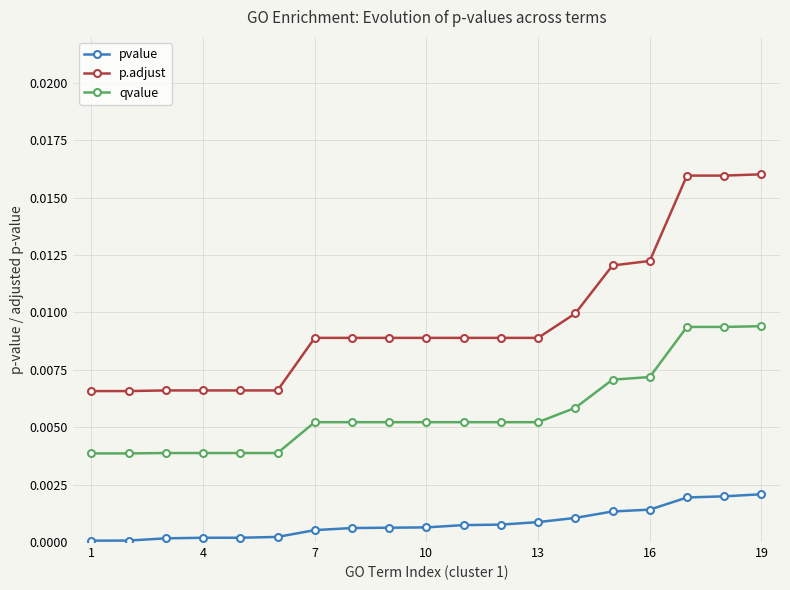

Which series has the widest spread of values?

p.adjust